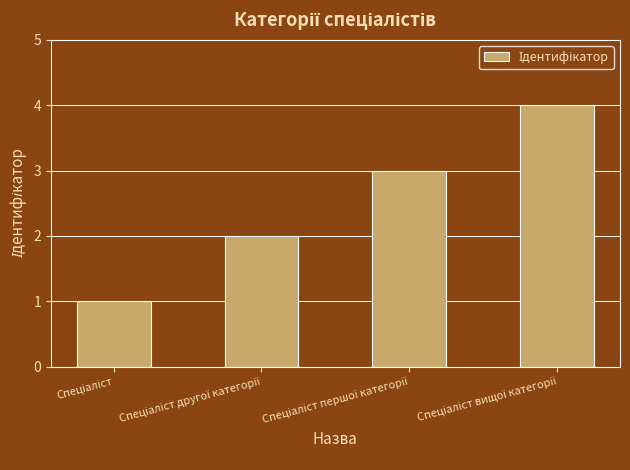

What is the sum of all values?

10